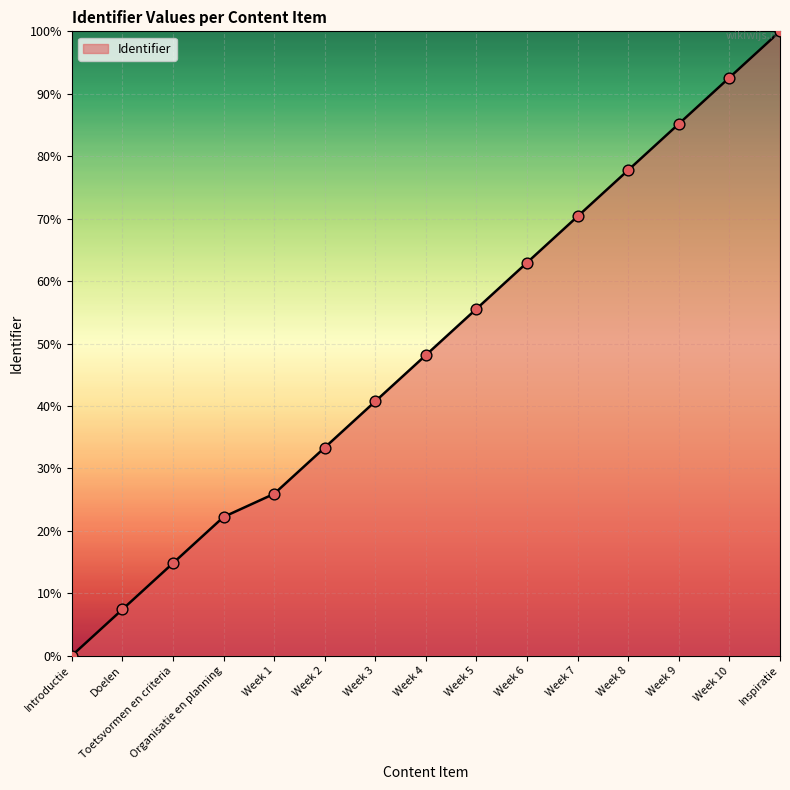

Which has a higher value, Week 1 or Organisatie en planning?

Week 1